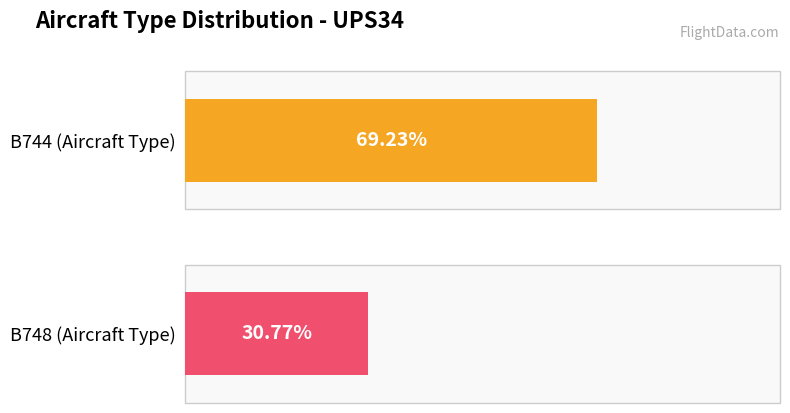

The B744 series shows 4 at UPS34 - B744. True or false?

False